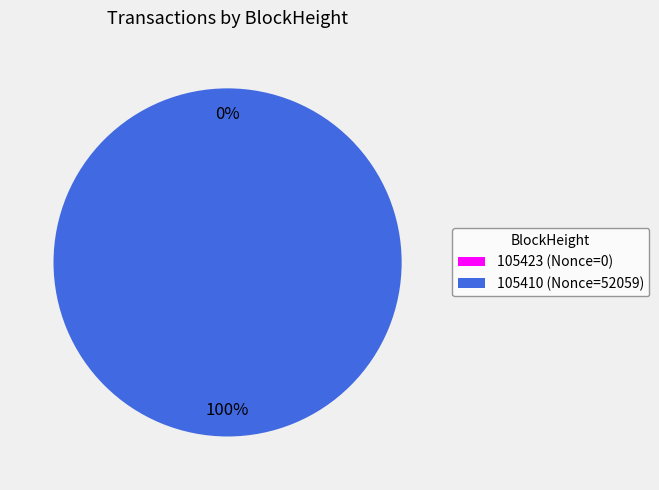

Count the number of slices in the pie.

2